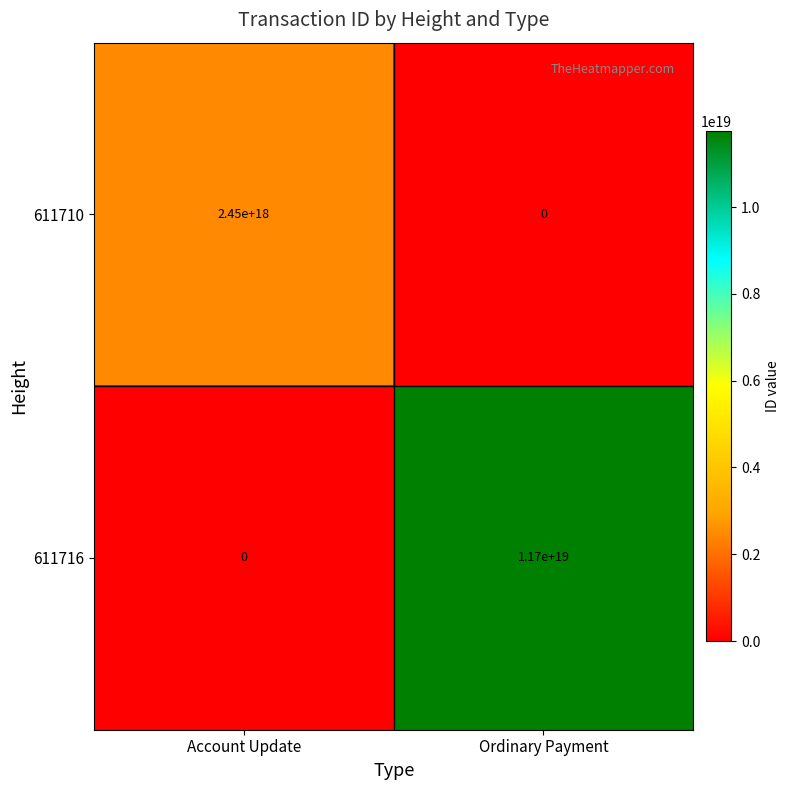

Which series has the largest total across all categories?

611716